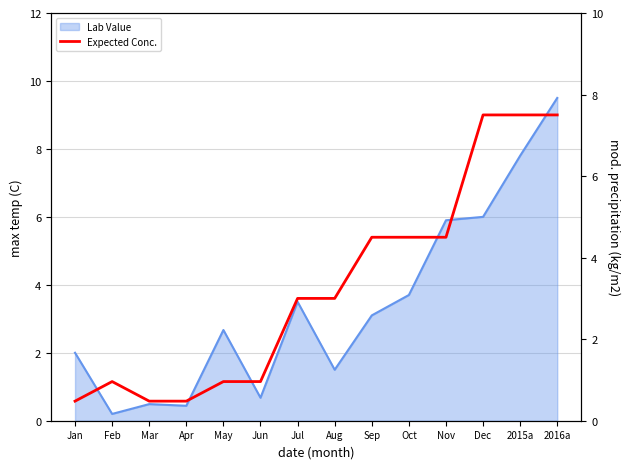

What is the minimum value shown in the chart?

0.5